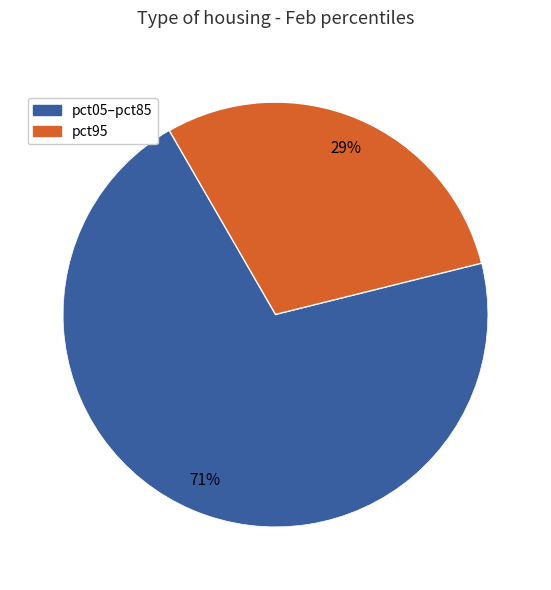

Does any single category account for the majority?

Yes